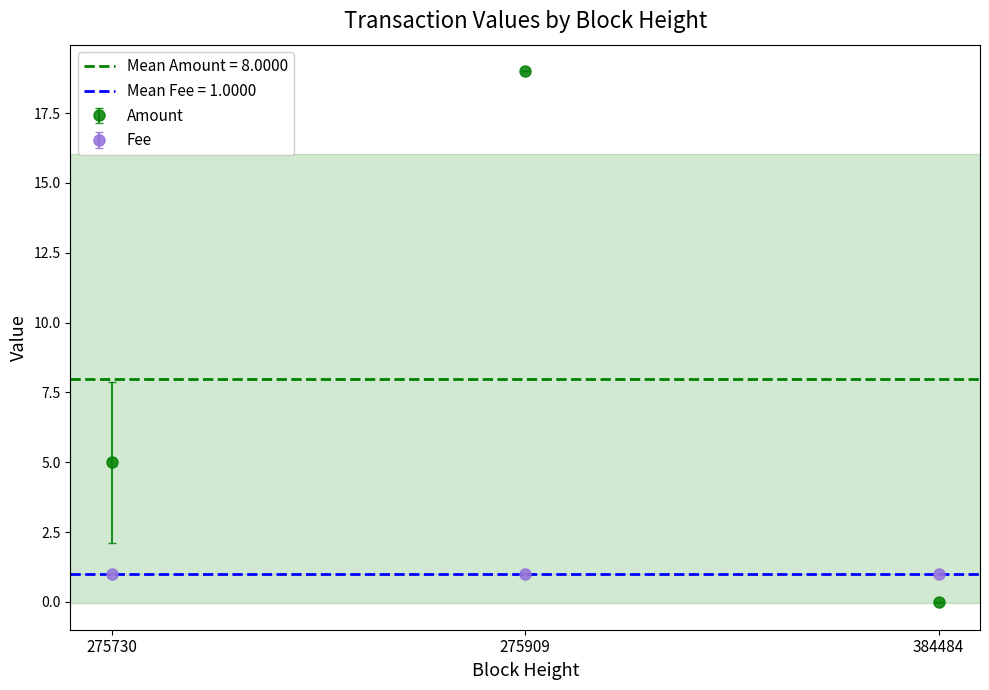

List the labels in order of value, smallest first.

384484, 275730, 275909